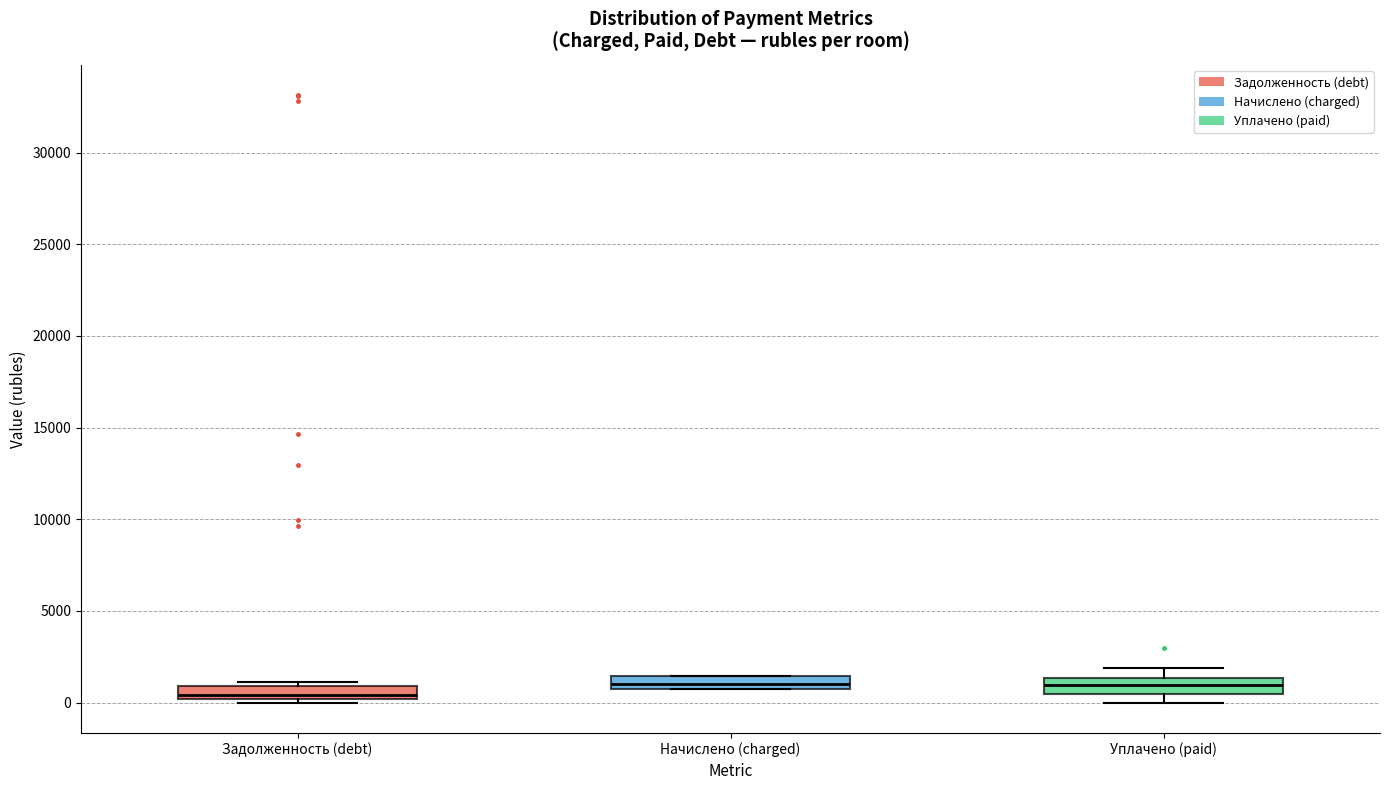

Where is the upper edge of the box for Задолженность (debt) on the y-axis? The values are not printed on the chart, so give them approximately, as read against the axis.

1000